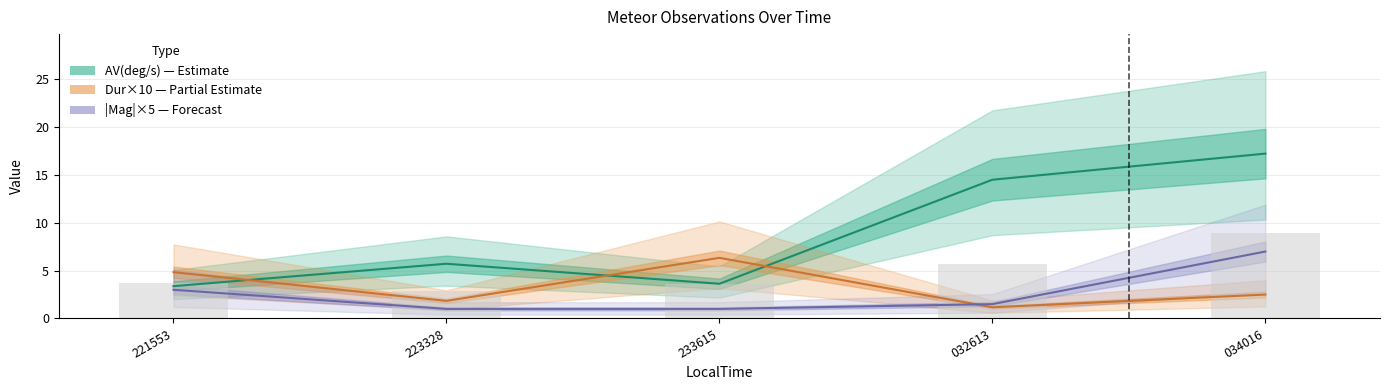

Rank the series by their maximum value, from highest to lowest.

AV(deg/s), |Mag|×5, Dur(sec)×10